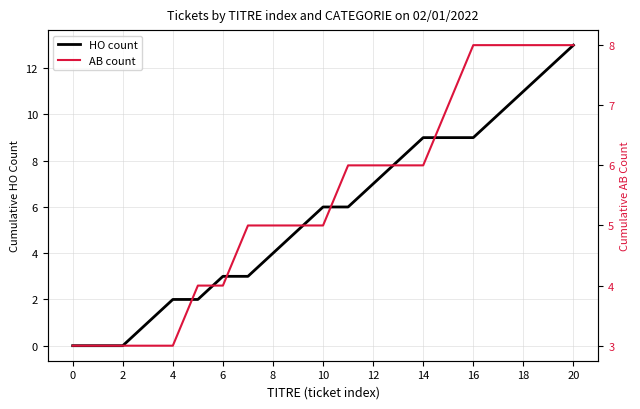

Which category has the highest value in the HO count series?

20